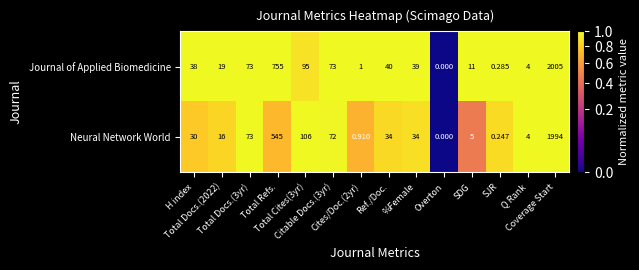

Count the number of data series in this chart.

2